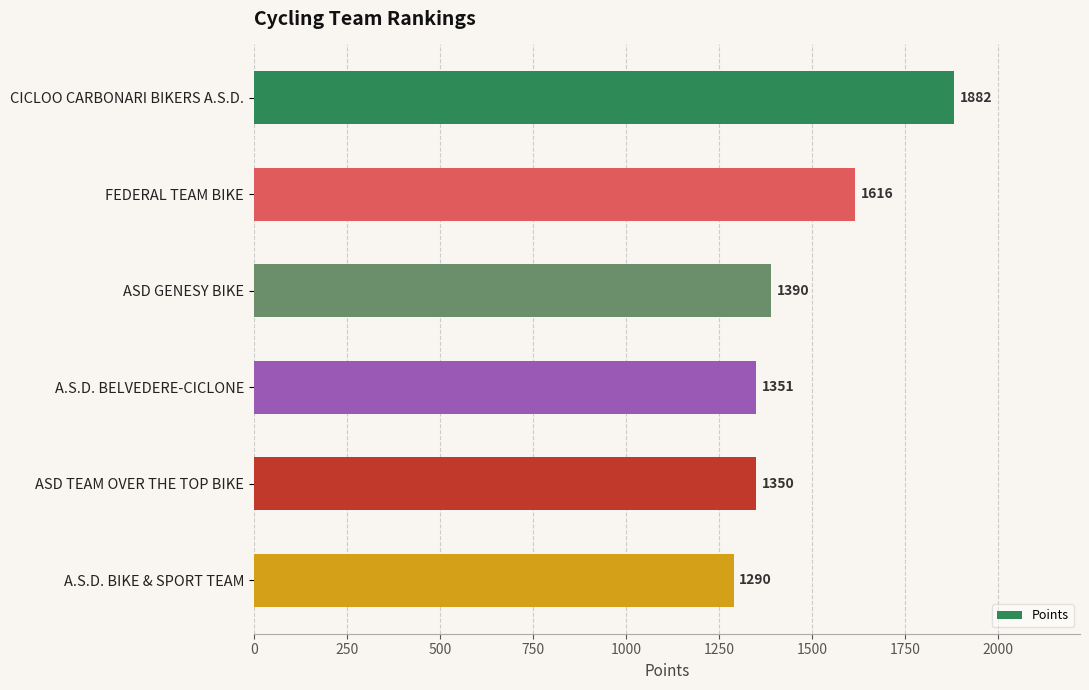

The chart shows a value of 644 at A.S.D. BELVEDERE-CICLONE. True or false?

False